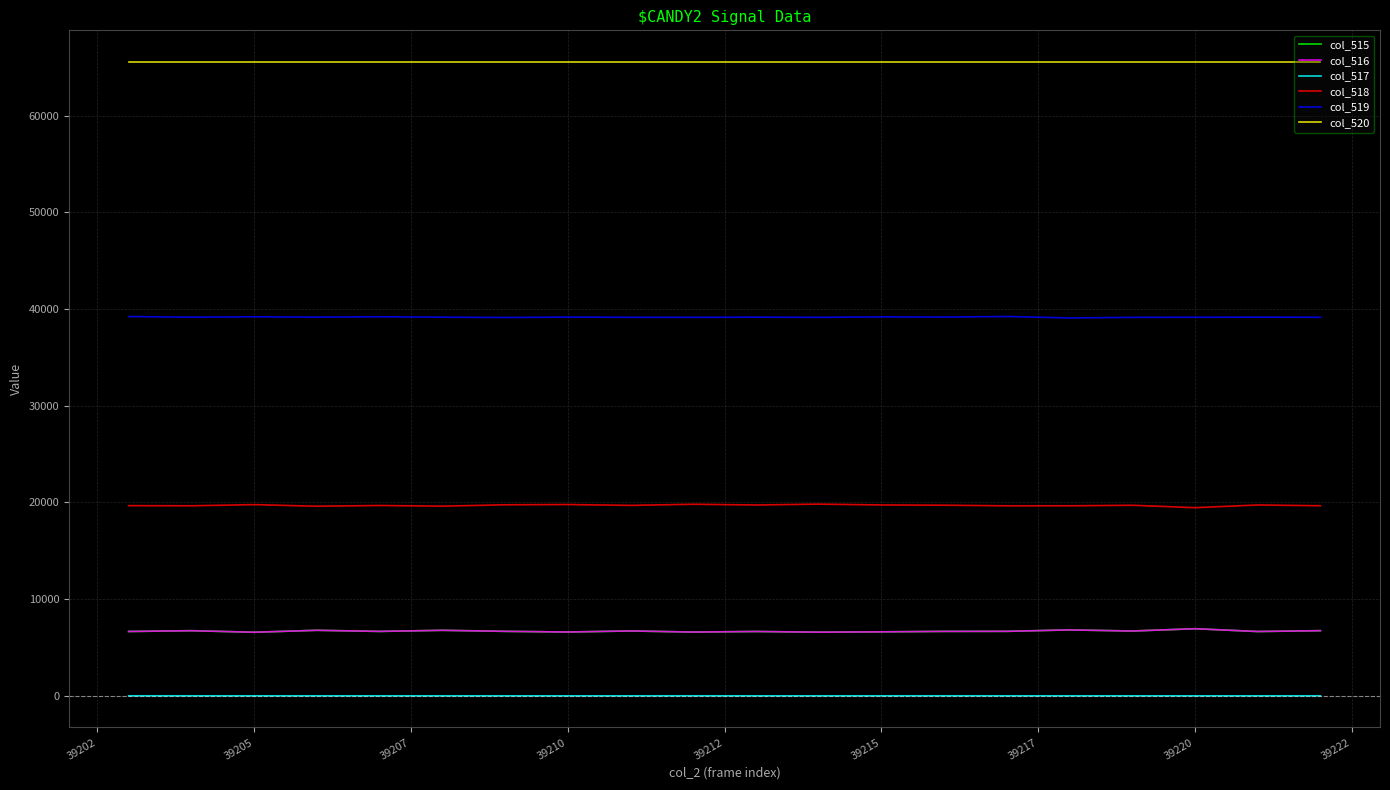

Which series has the largest total across all categories?

col_520